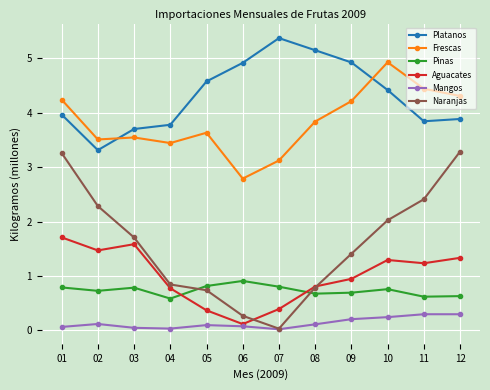

Where is the first local minimum for Naranjas?

07